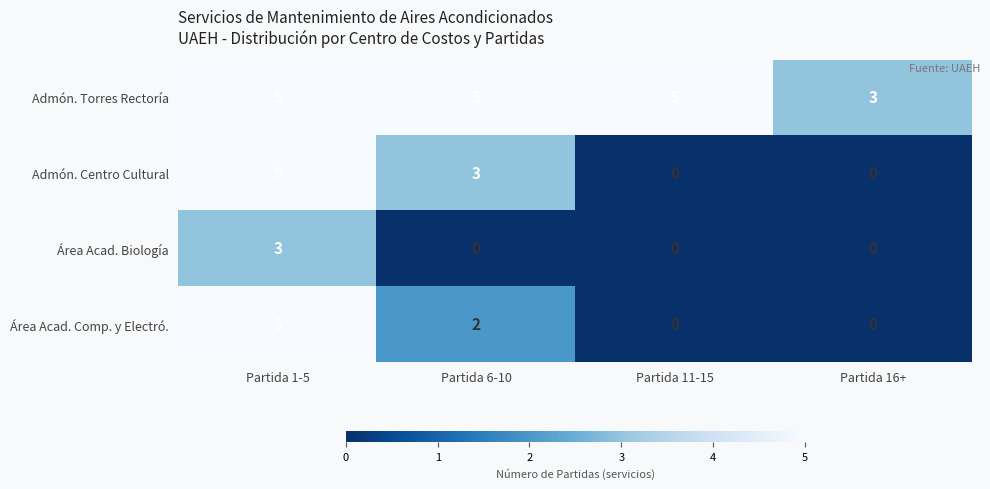

Reading right to left, extract all data points from this chart.

Admón. Torres Rectoría: 3	5	5	5
Admón. Centro Cultural: 0	0	3	5
Área Acad. Biología: 0	0	0	3
Área Acad. Comp. y Electró.: 0	0	2	5